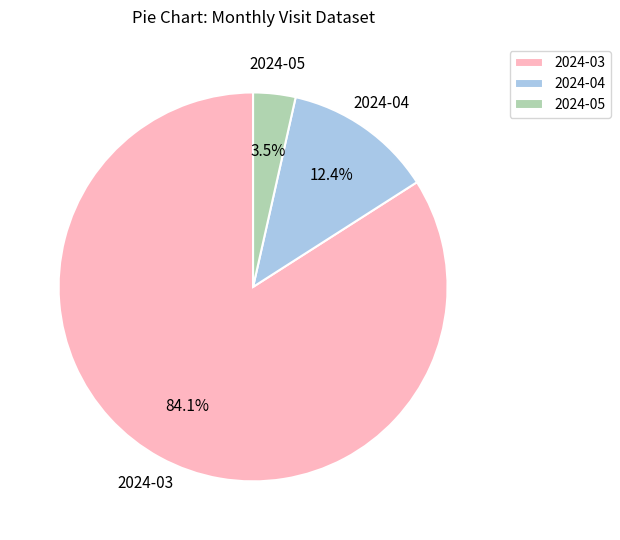

To the nearest percent, what is the difference between the 2024-04 and 2024-03 slice percentages?

72%